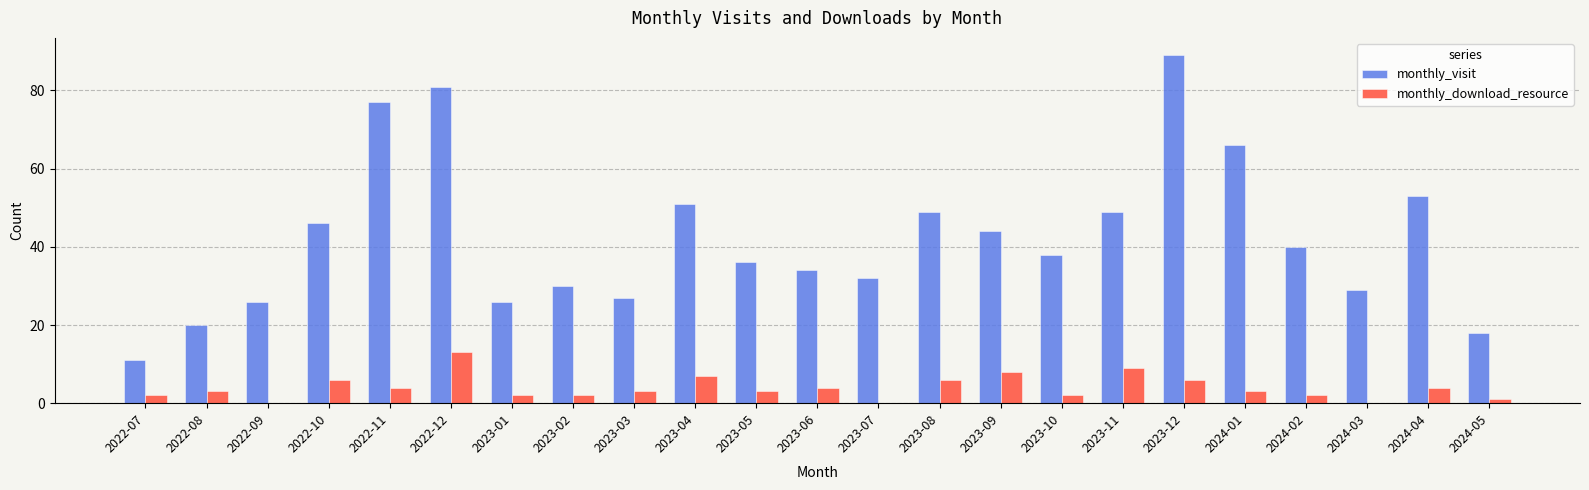

How many distinct data groups are displayed?

2